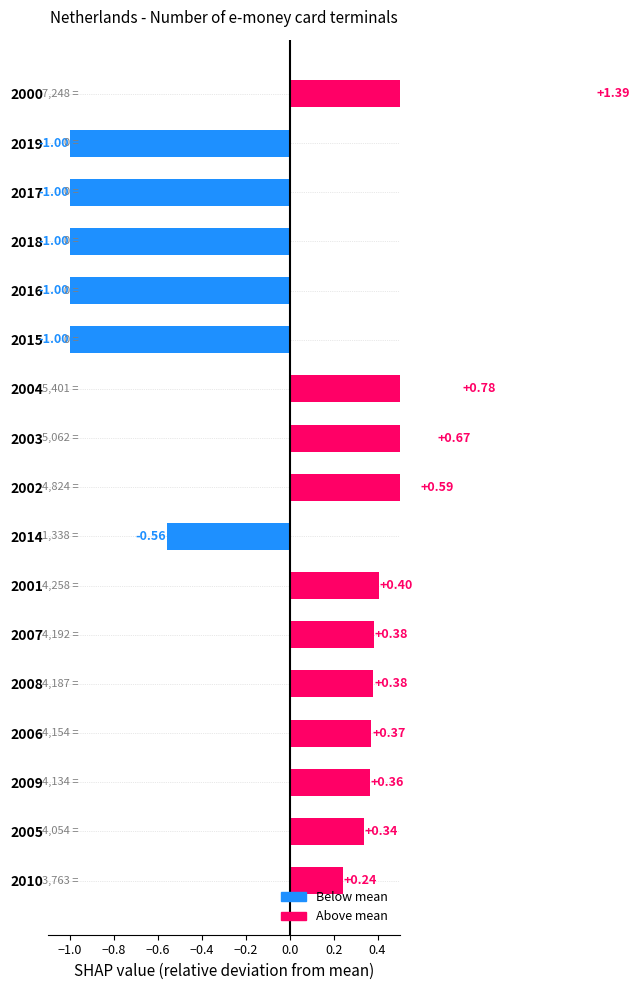

Reading left to right, list all the values displayed in this chart.

0.2	0.3	0.4	0.4	0.4	0.4	0.4	-0.6	0.6	0.7	0.8	-1.0	-1.0	-1.0	-1.0	-1.0	1.4